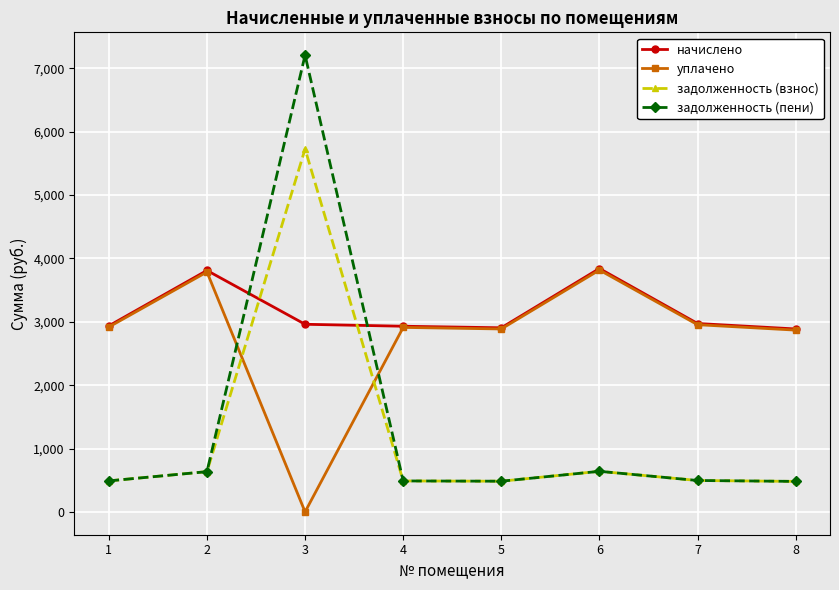

In задолженность (взнос), how many points are higher than both neighbors (excluding endpoints)?

2